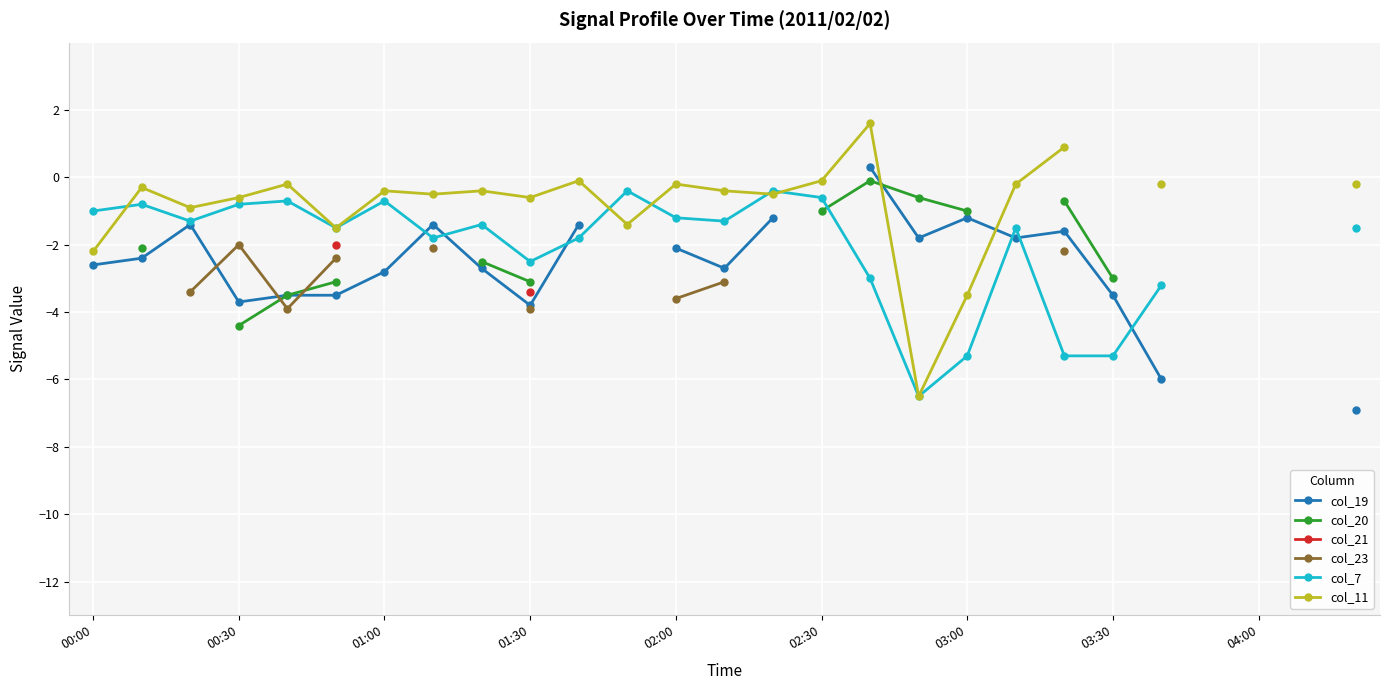

After their last crossing, which series has the higher values: col_7 or col_19?

col_7